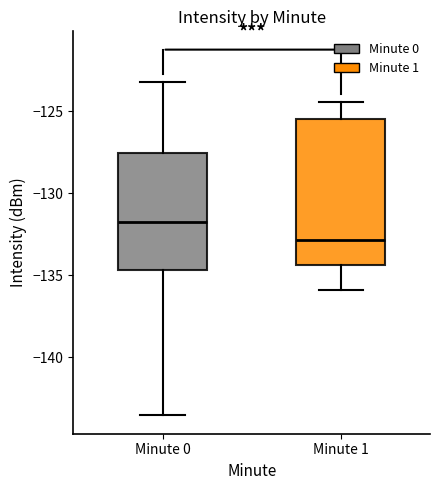

Which box is the tallest, from its lower edge to its upper edge?

Minute 1